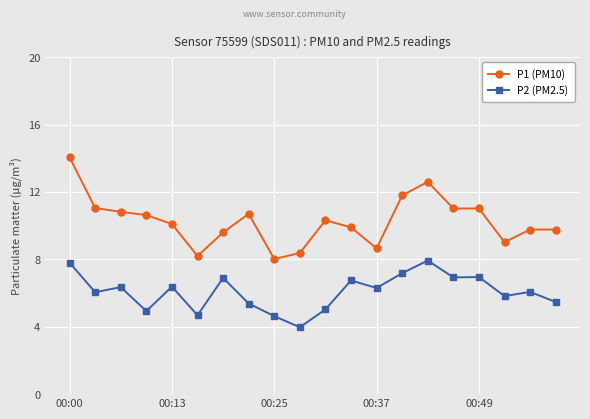

What is the value of the P2 (PM2.5) point at the 11th from the left?

5.0